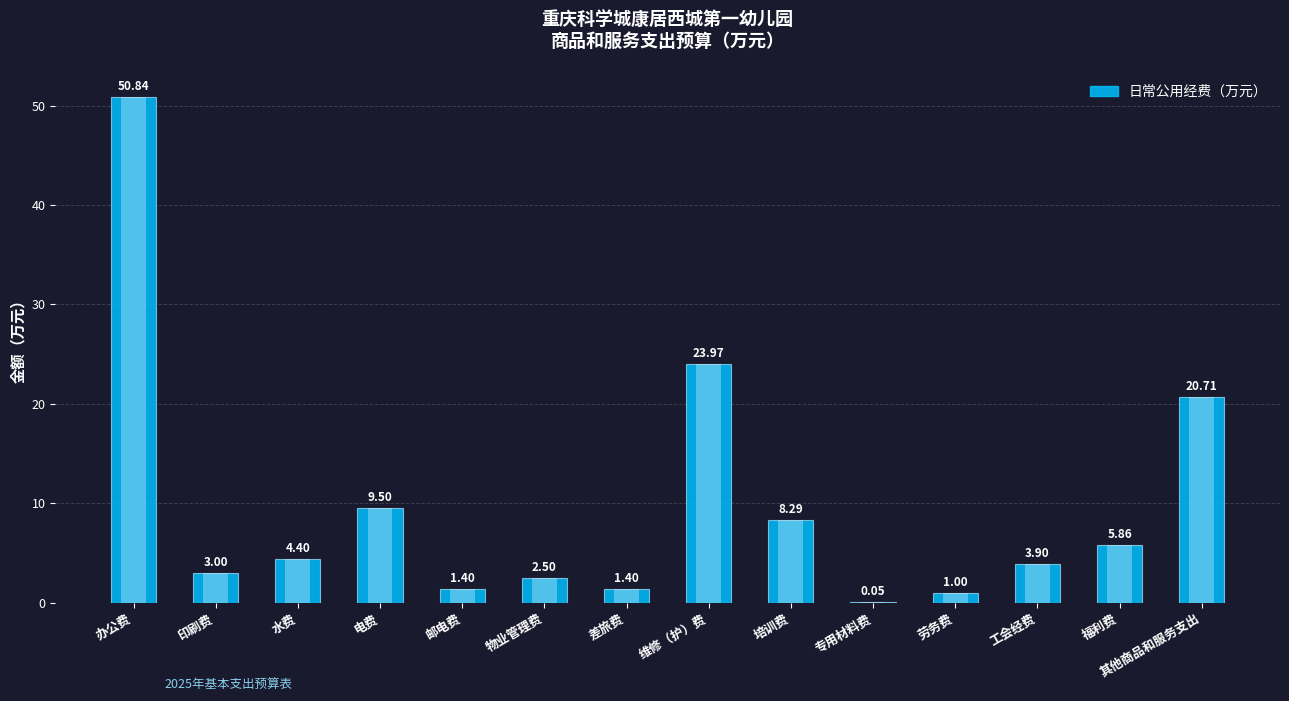

List the labels in order of value, largest first.

办公费, 维修（护）费, 其他商品和服务支出, 电费, 培训费, 福利费, 水费, 工会经费, 印刷费, 物业管理费, 邮电费, 差旅费, 劳务费, 专用材料费